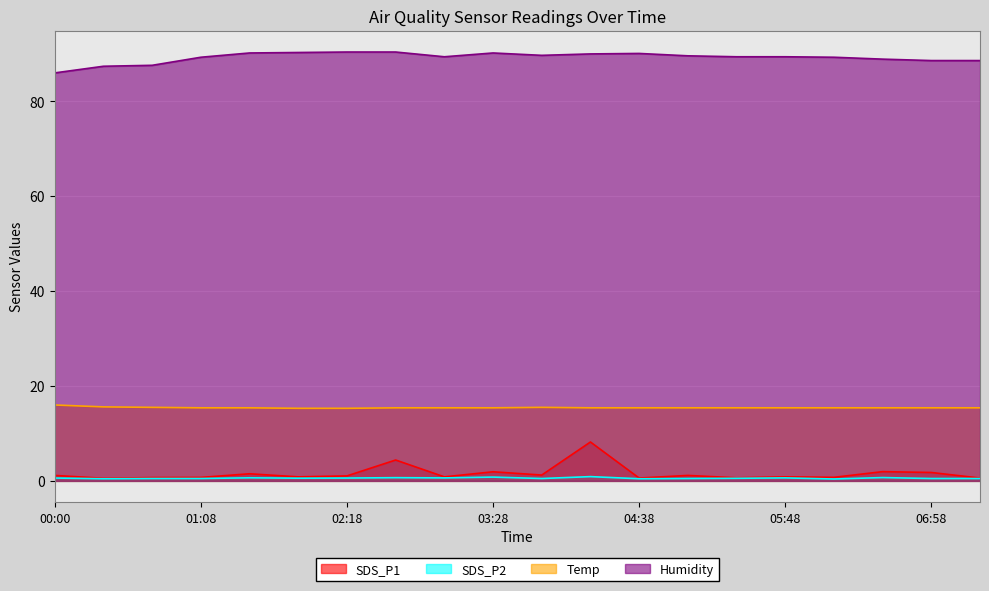

Between 00:45 and 03:52, which series saw the biggest shift?

Humidity